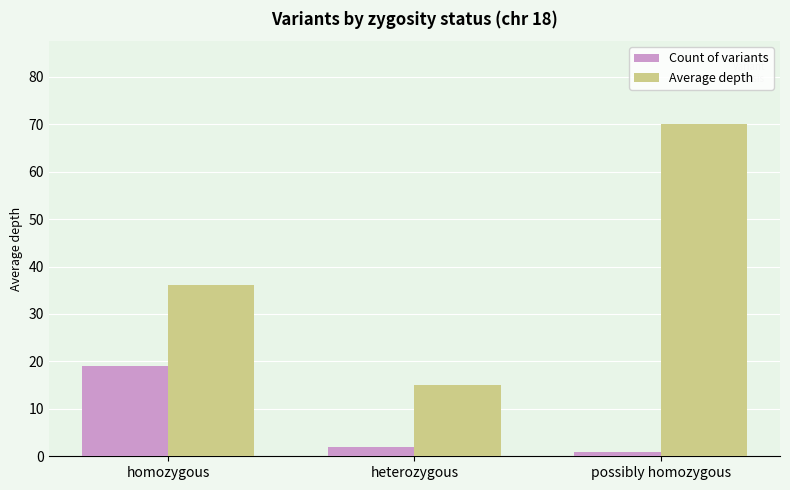

Is it true that Average depth equals 70.0 at possibly homozygous?

True